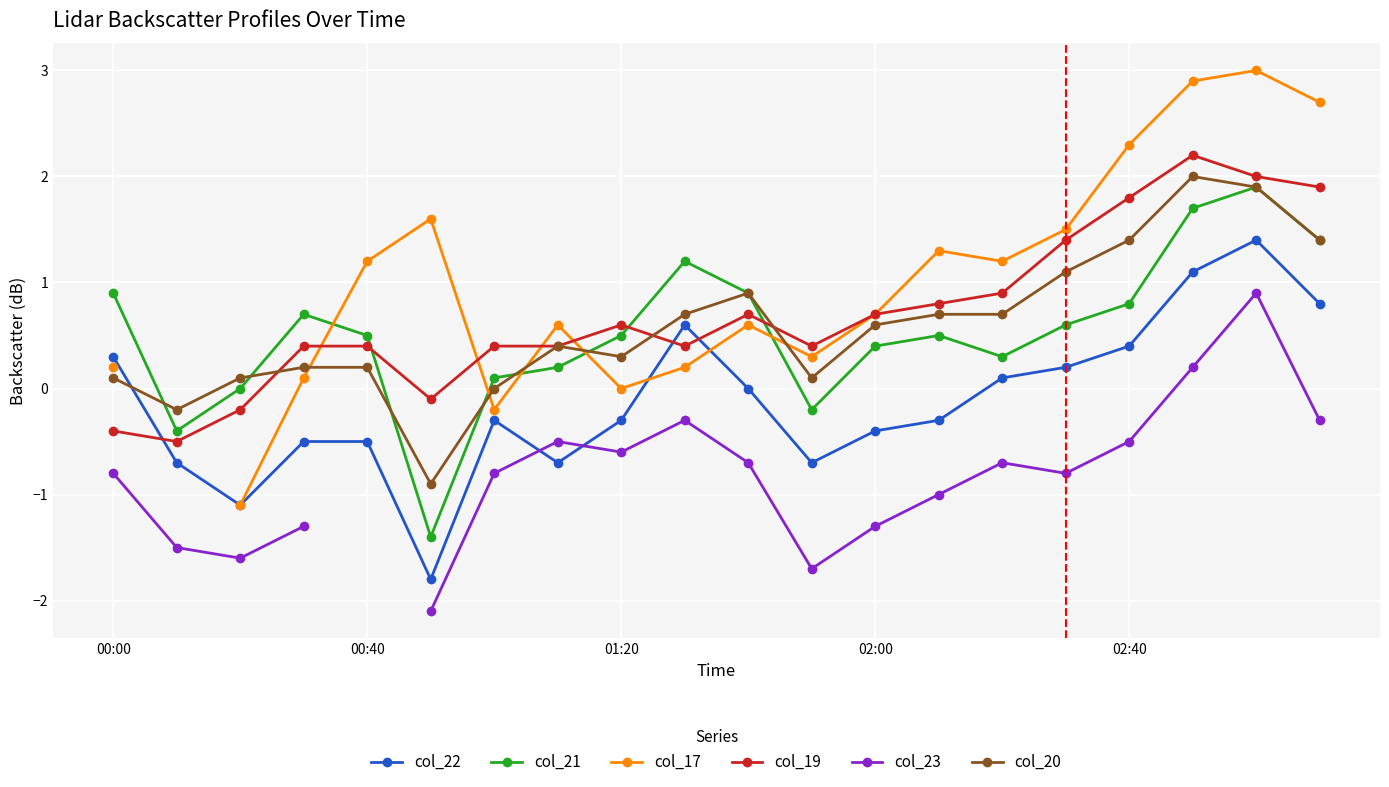

The col_22 series shows 0.3 at 9. True or false?

False